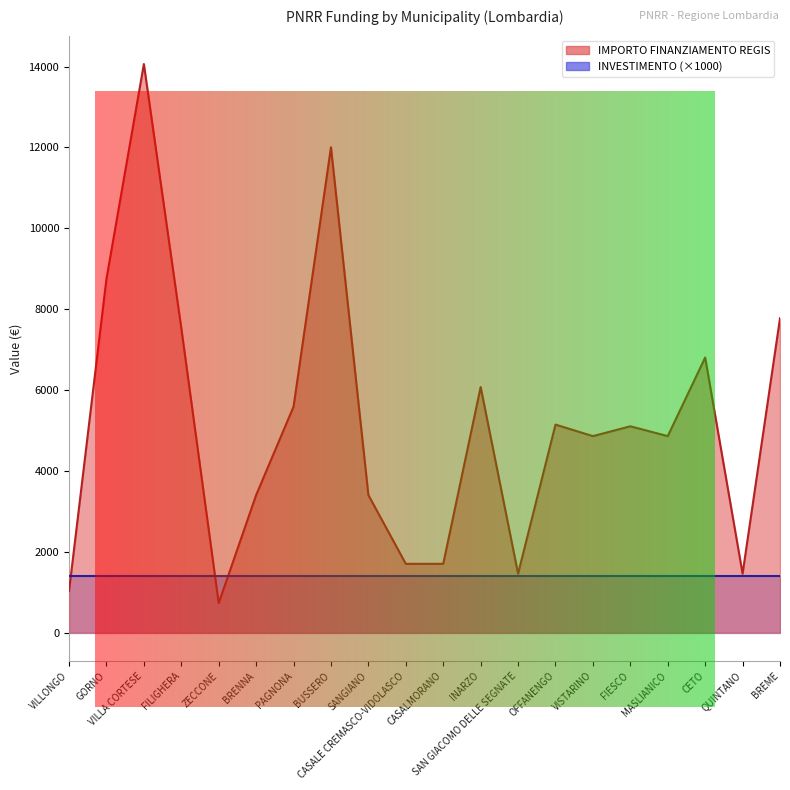

Rank the categories by value from lowest to highest.

ZECCONE, VILLONGO, SAN GIACOMO DELLE SEGNATE, QUINTANO, CASALE CREMASCO-VIDOLASCO, CASALMORANO, BRENNA, SANGIANO, VISTARINO, MASLIANICO, FIESCO, OFFANENGO, PAGNONA, INARZO, CETO, FILIGHERA, BREME, GORNO, BUSSERO, VILLA CORTESE